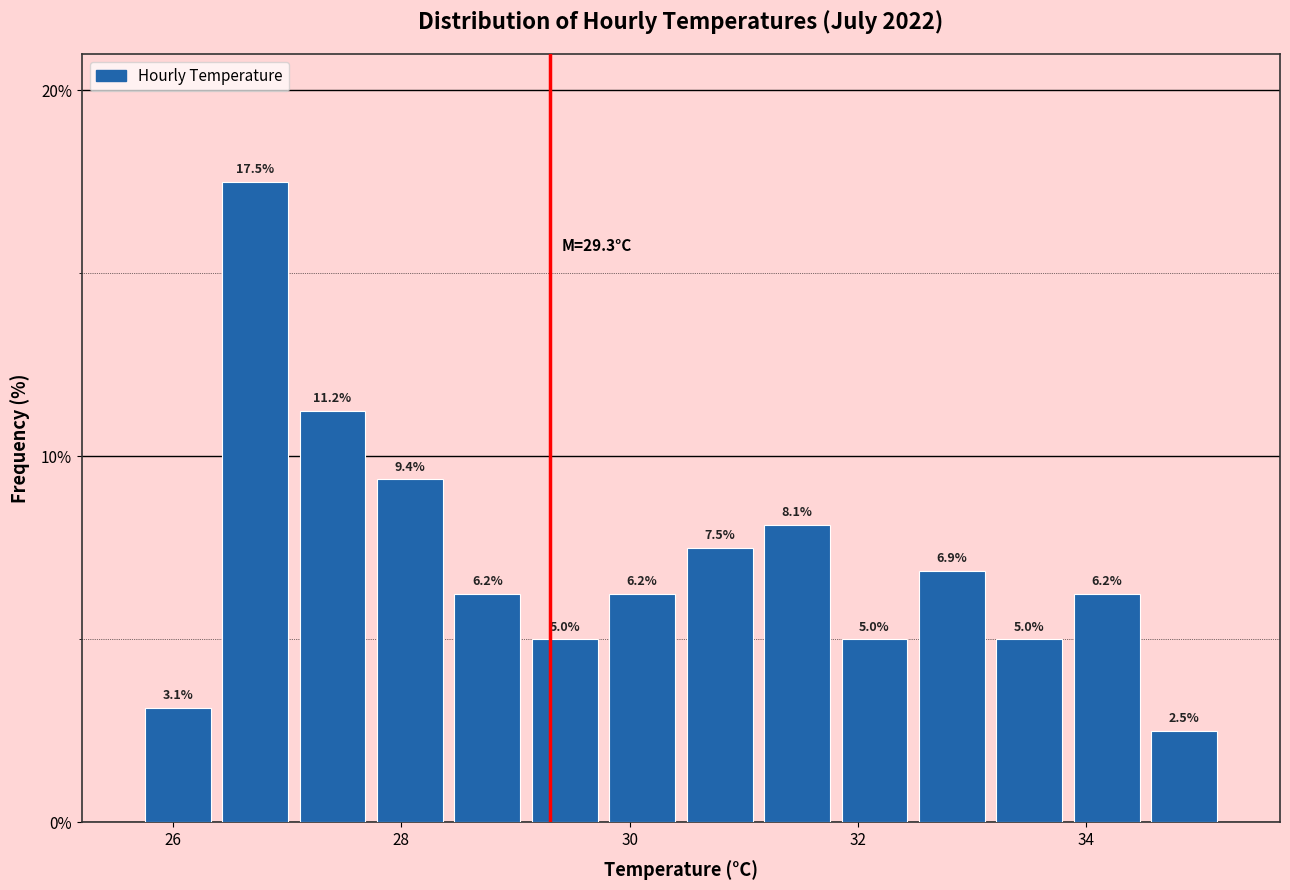

Around what value on the x-axis is the tallest bar? Give the approximate position of its centre, as read against the axis.

26.8